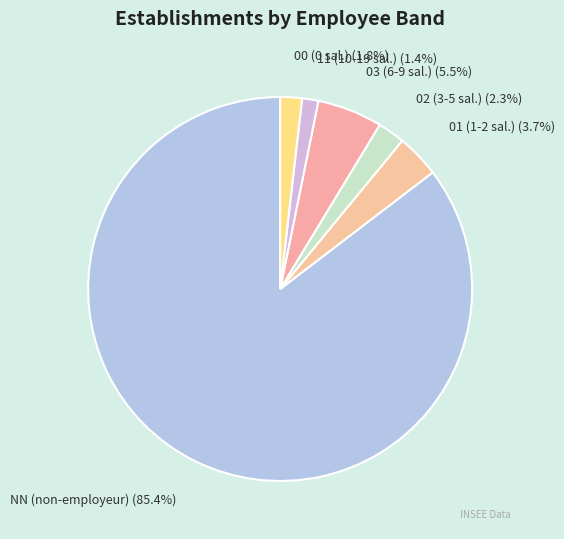

What is the majority slice?

NN